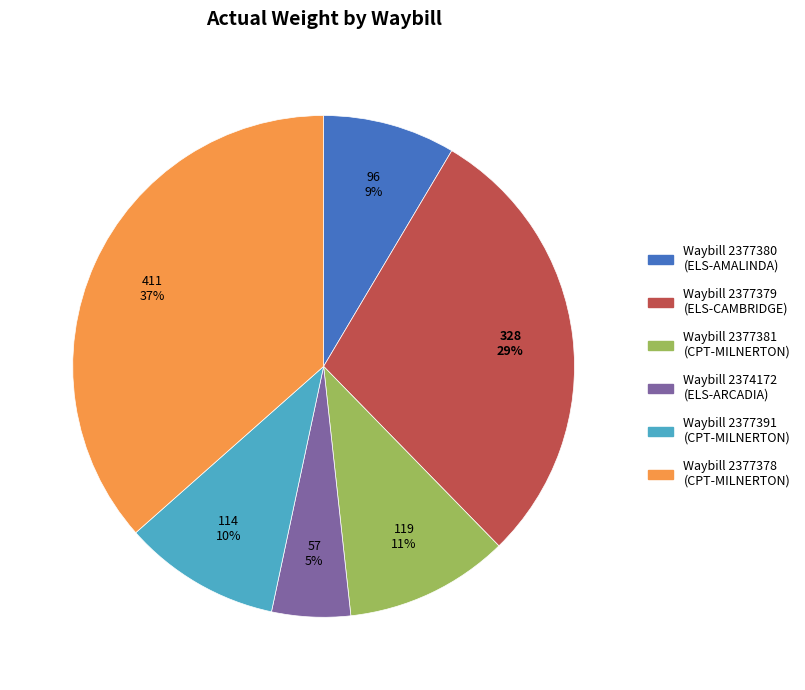

Which has a higher value, Waybill 2374172 (ELS-ARCADIA) or Waybill 2377378 (CPT-MILNERTON)?

Waybill 2377378 (CPT-MILNERTON)